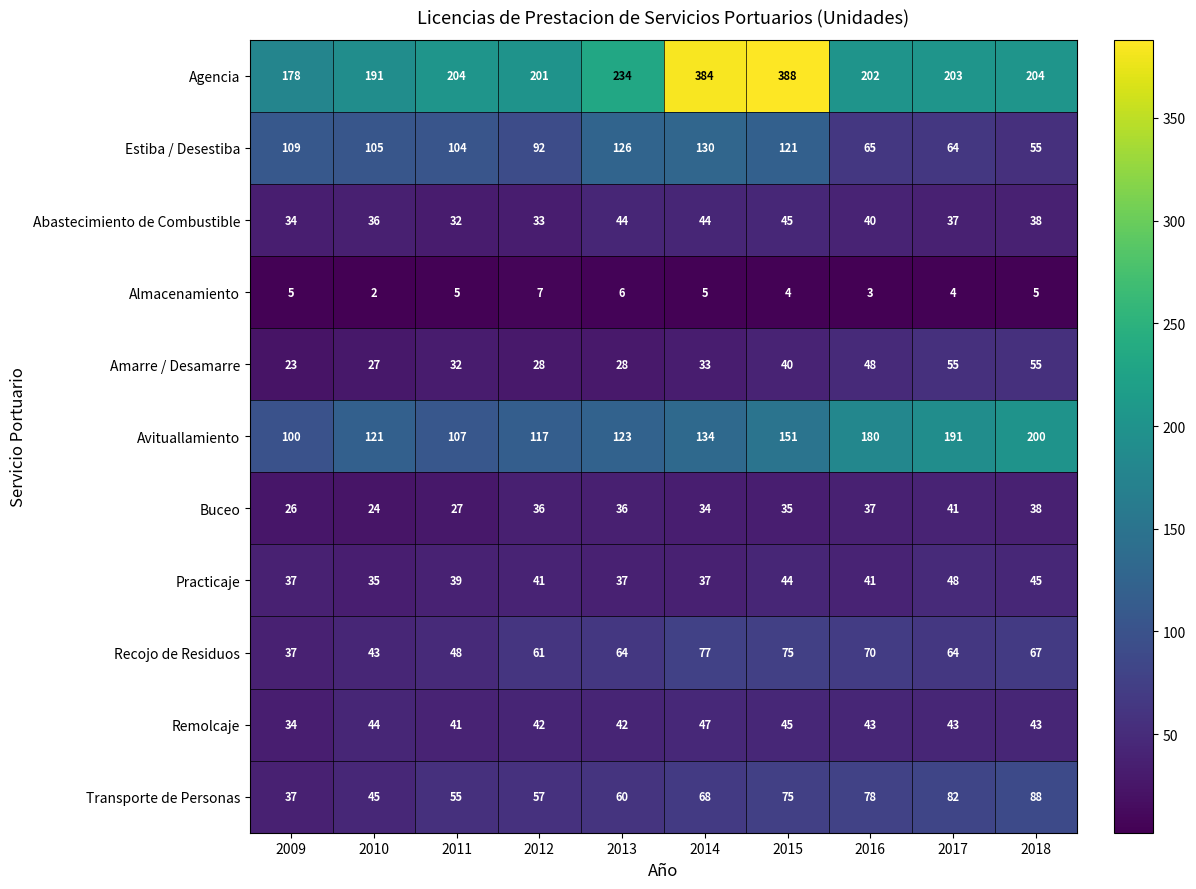

Which series changed the most between 2013 and 2016?

Estiba / Desestiba